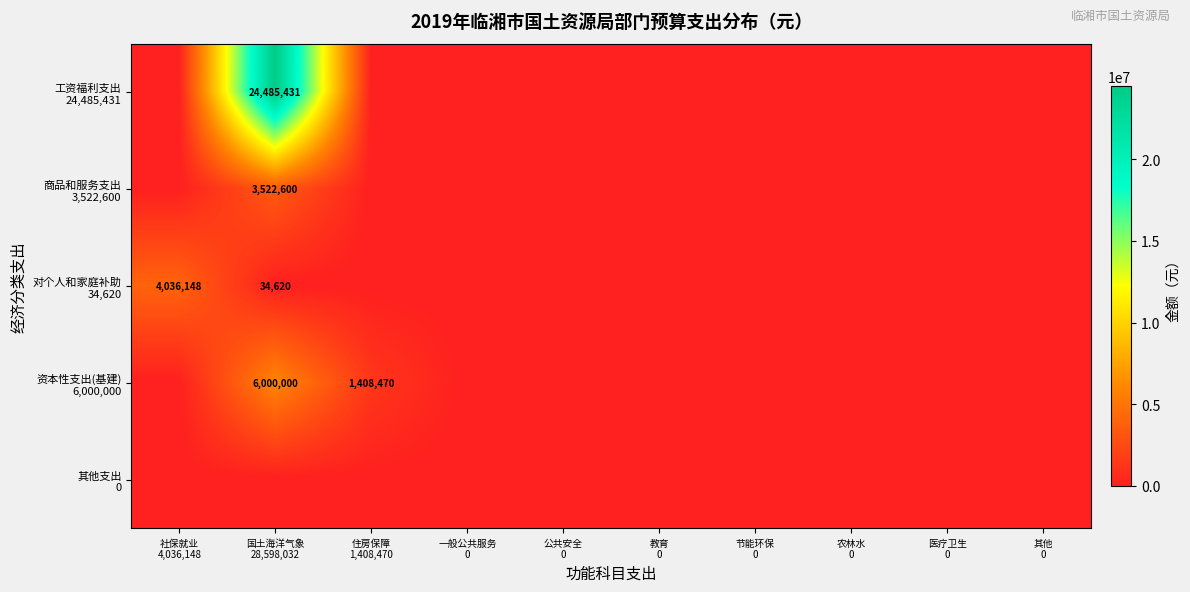

The 工资福利支出 24,485,431 series shows 0.0 at 节能环保 0. True or false?

True